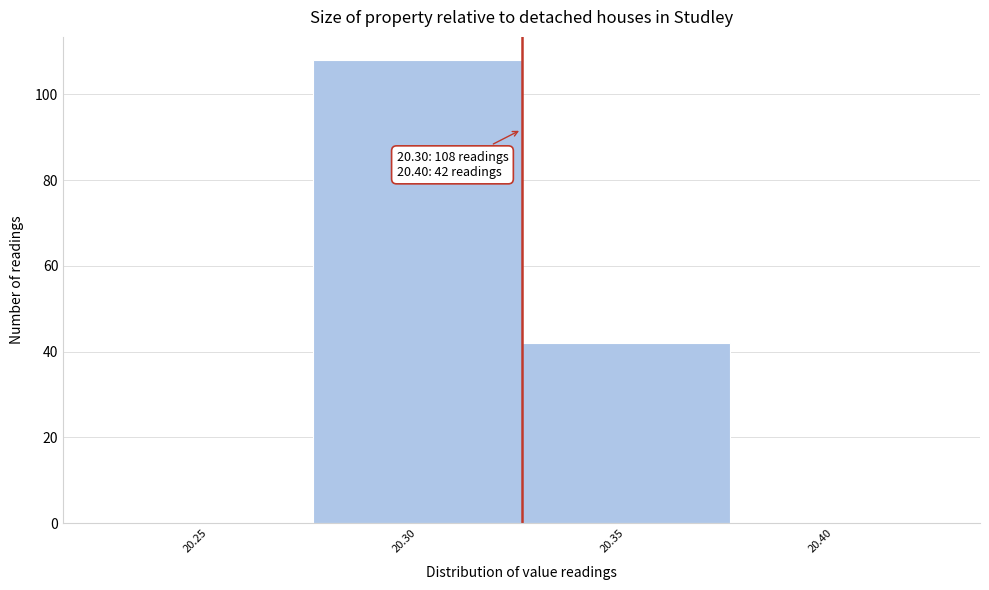

Reading left to right, transcribe all the data shown in this chart.

20.25=0	20.30=108	20.35=42	20.40=0